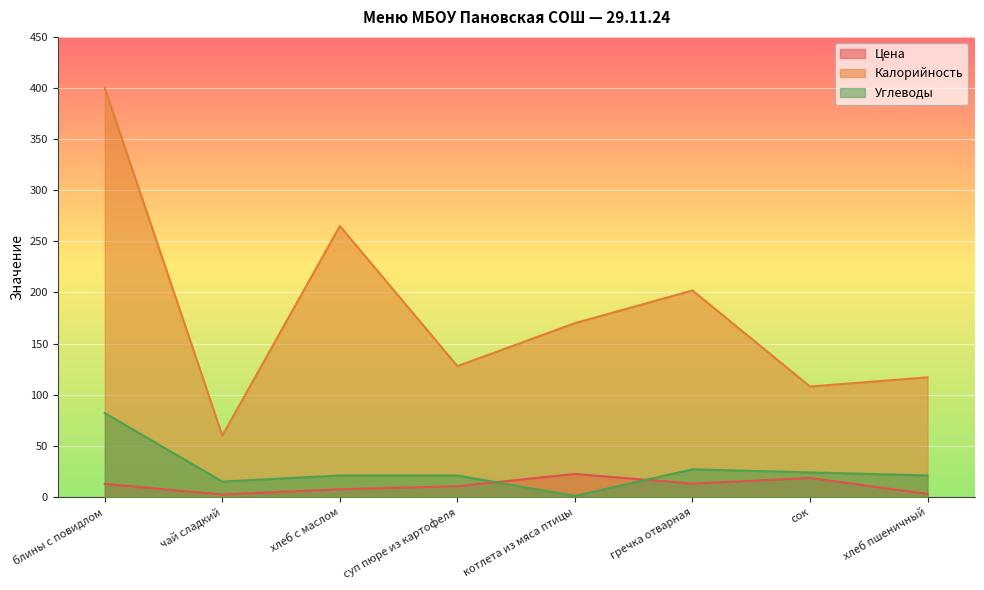

What are all the series names shown in the legend?

Цена, Калорийность, Углеводы